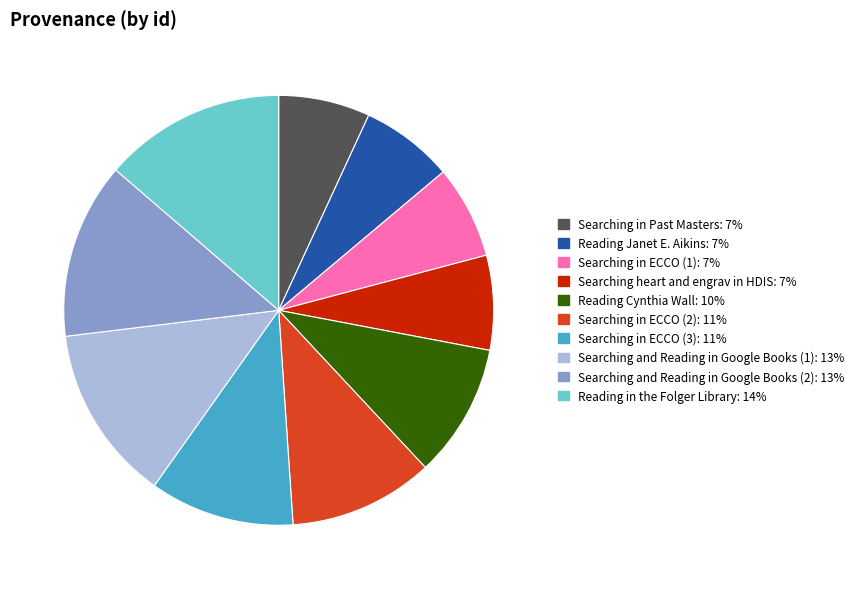

What is the ratio of the value at Searching and Reading in Google Books (1) to the value at Searching in ECCO (1)?

1.9